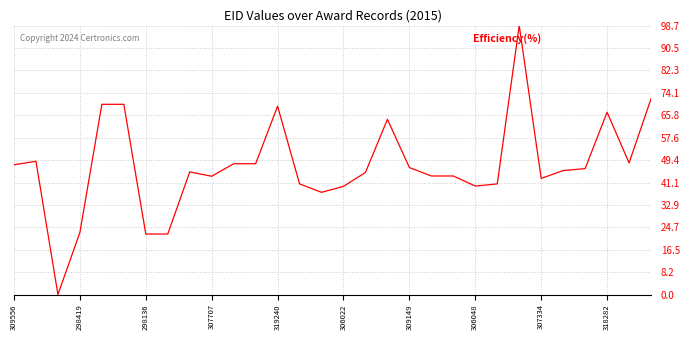

What is the maximum value shown in the chart?

98.7